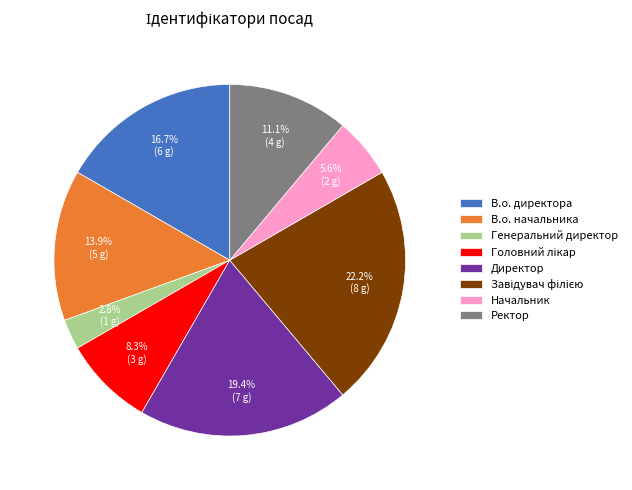

Which category has the smallest portion of the pie?

Генеральний директор